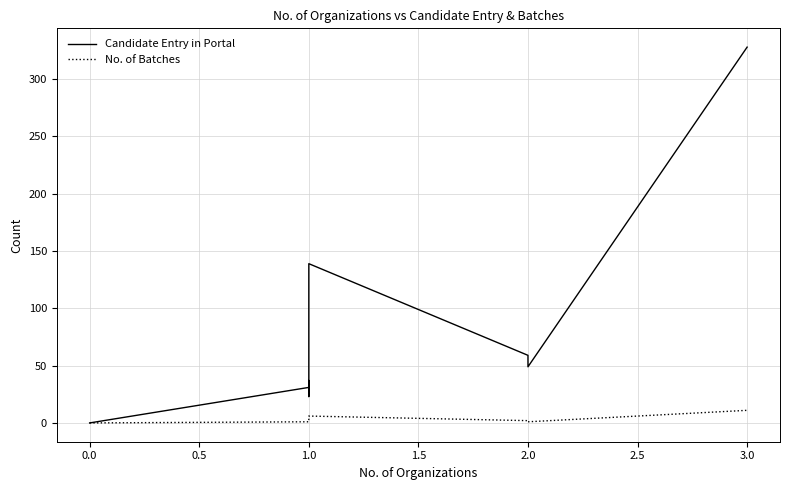

What is the difference between the maximum and minimum values in the No. of Batches series?

11